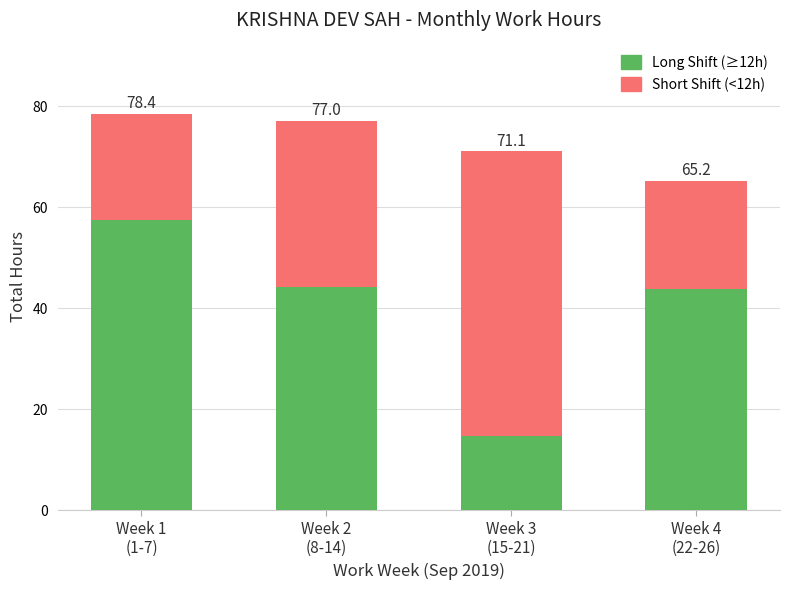

What is the difference between the Short Shift (<12h) values at Week 4
(22-26) and Week 3
(15-21)?

35.0